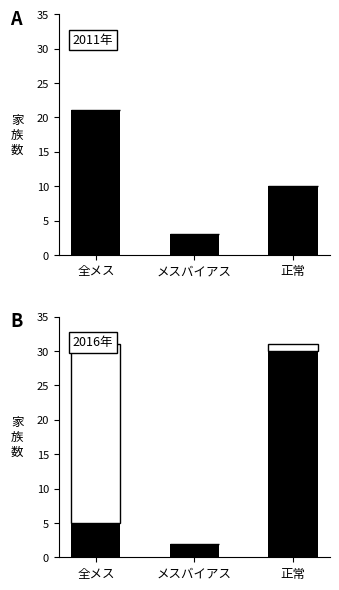

What is the spread (max minus min) of values at メスバイアス?

2